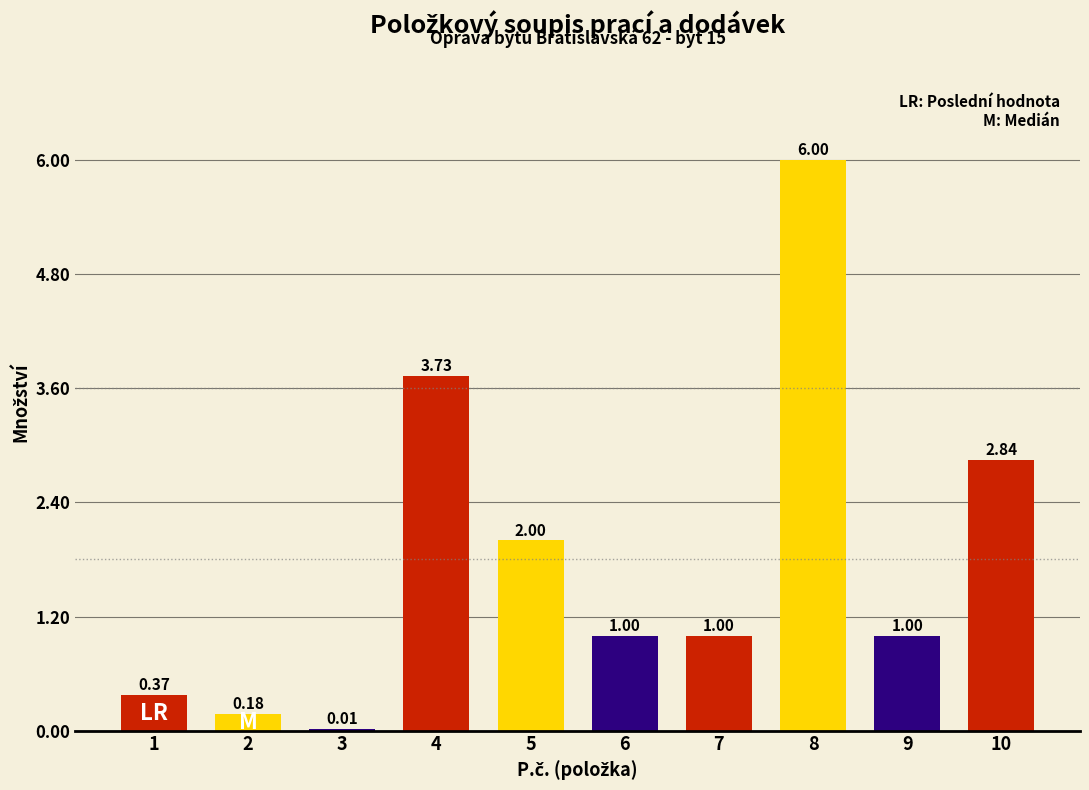

Does the chart contain any negative values?

No